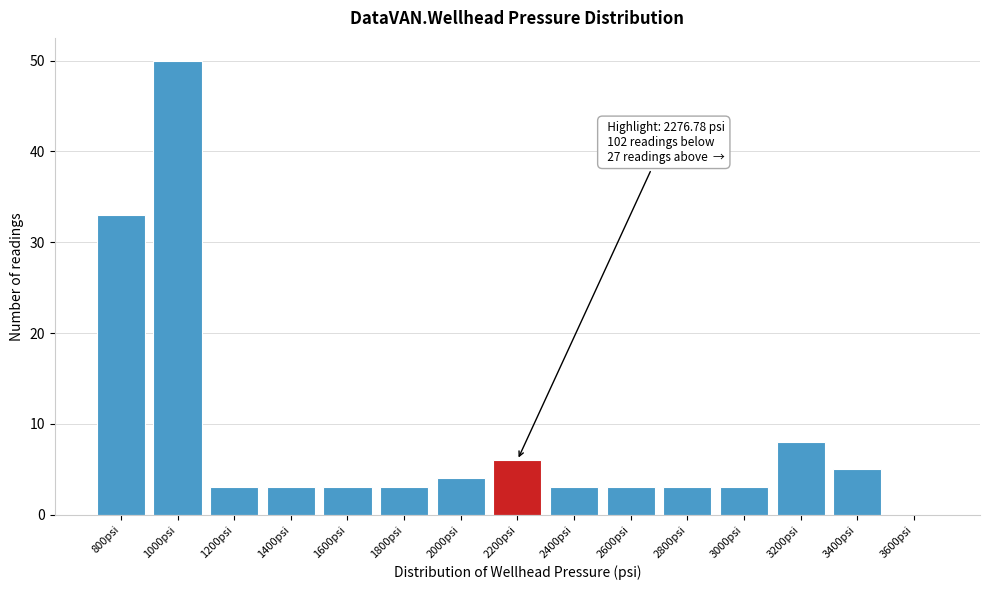

Reading left to right, extract all data points from this chart.

800psi=33	1000psi=50	1200psi=3	1400psi=3	1600psi=3	1800psi=3	2000psi=4	2200psi=6	2400psi=3	2600psi=3	2800psi=3	3000psi=3	3200psi=8	3400psi=5	3600psi=0